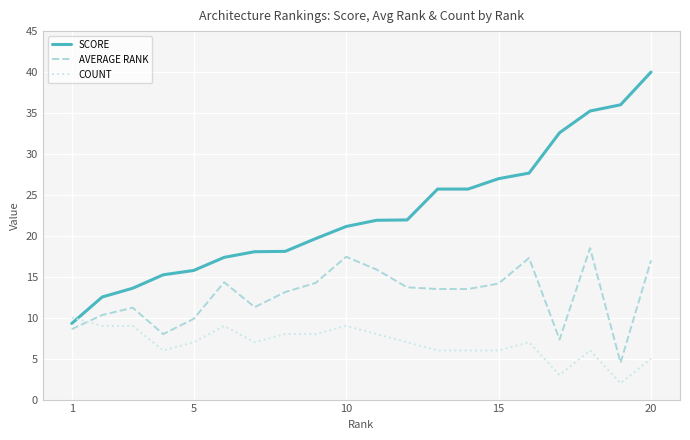

List the series in order of their overall mean, highest first.

SCORE, AVERAGE RANK, COUNT